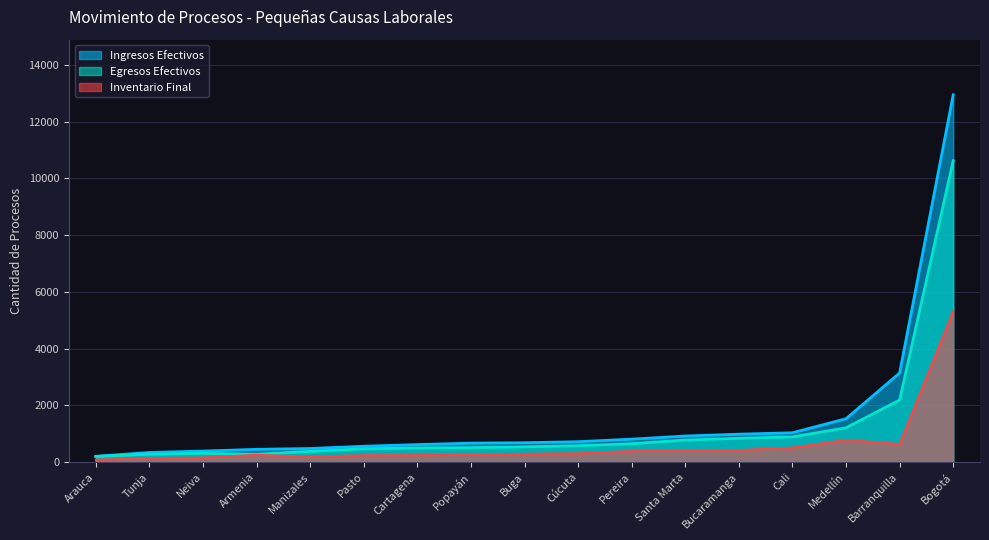

Which series has the widest spread of values?

Ingresos Efectivos